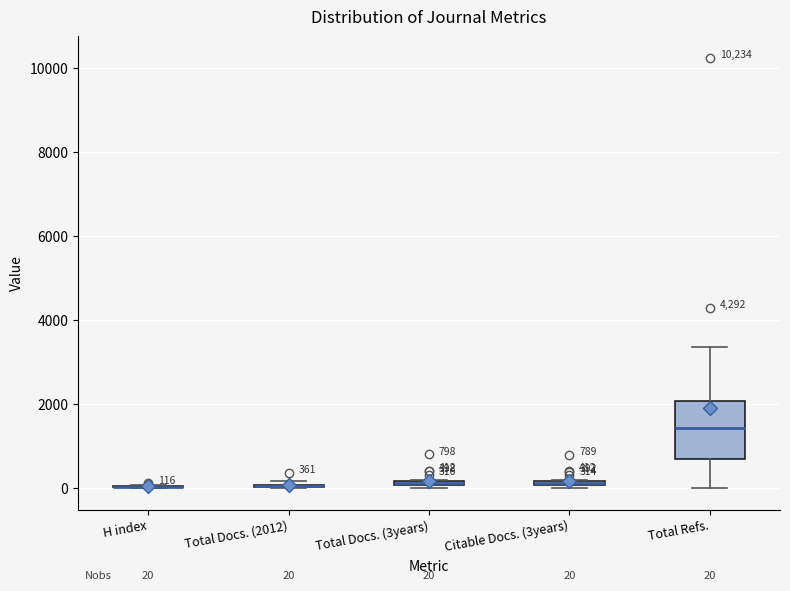

Which box is the tallest, from its lower edge to its upper edge?

Total Refs.